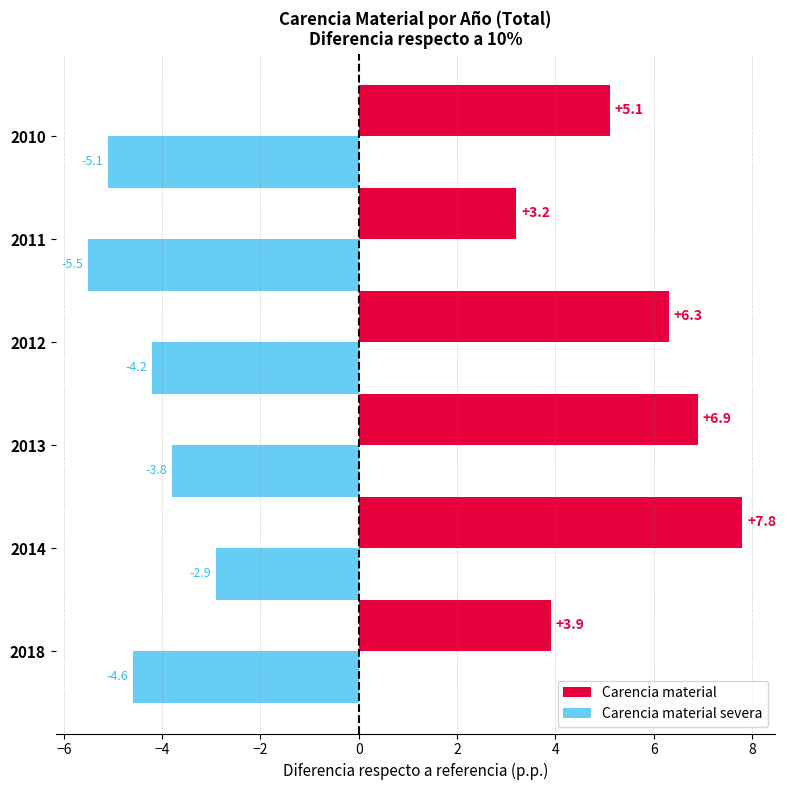

Which series has the largest total across all categories?

Carencia material